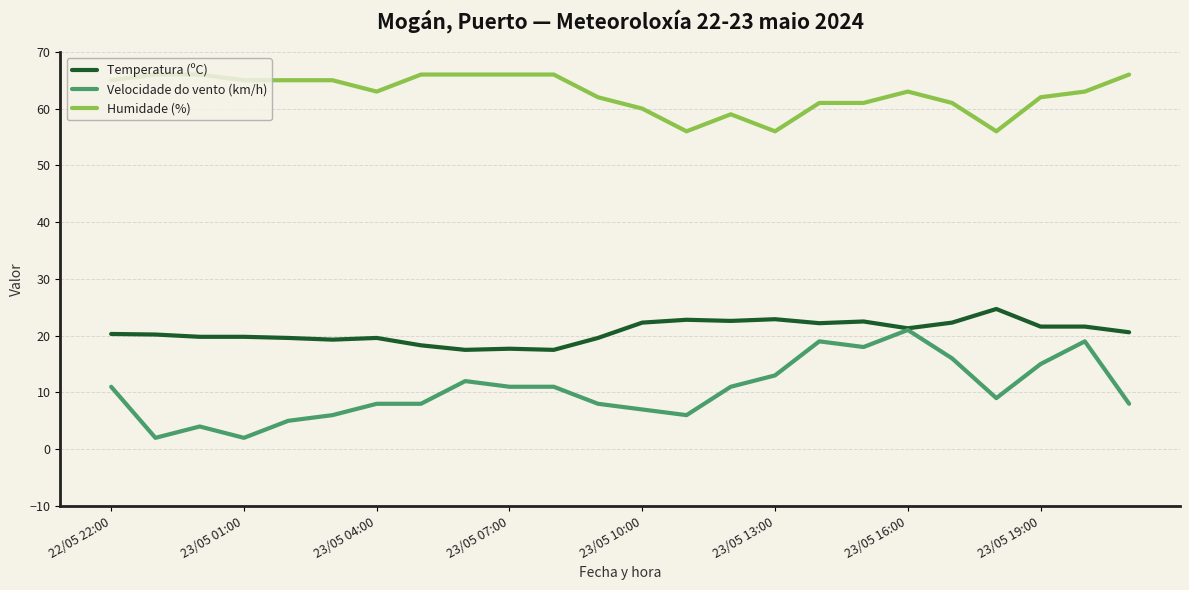

List the series in order of their overall mean, lowest first.

Velocidade do vento (km/h), Temperatura (ºC), Humidade (%)